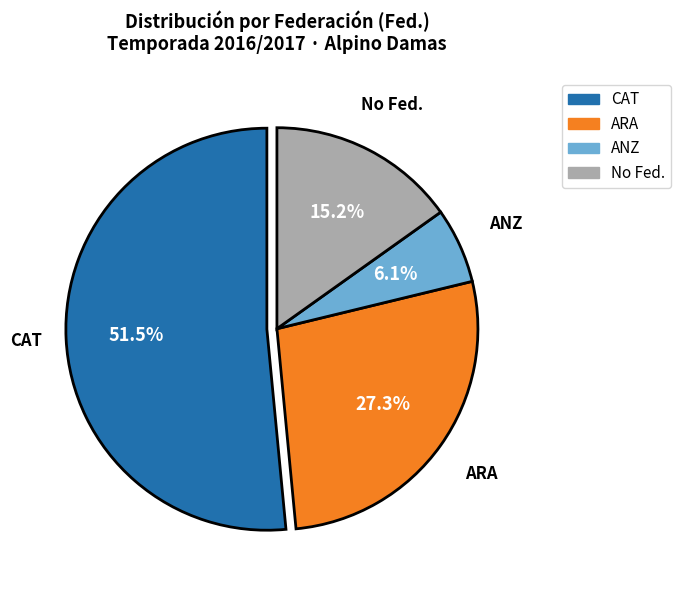

How much of the chart is everything except No Fed.?

84.8%